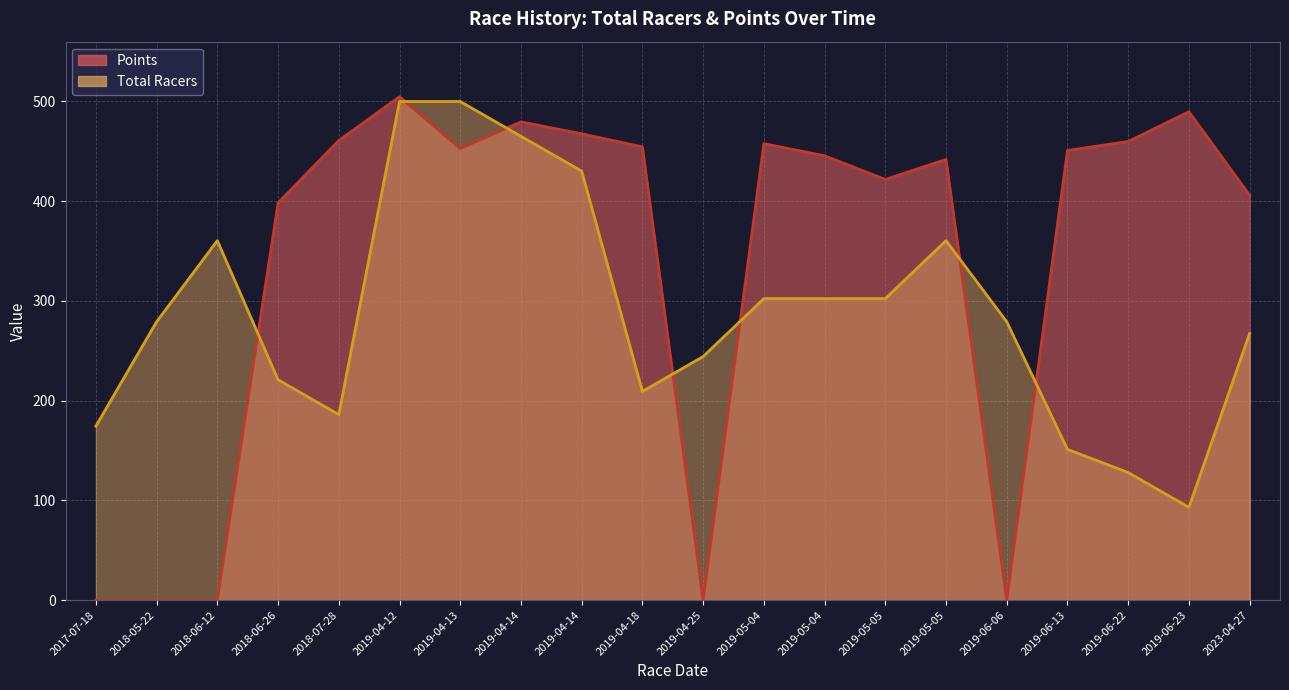

True or false: Total Racers has a value of 639.0 at 2019-05-05.

False